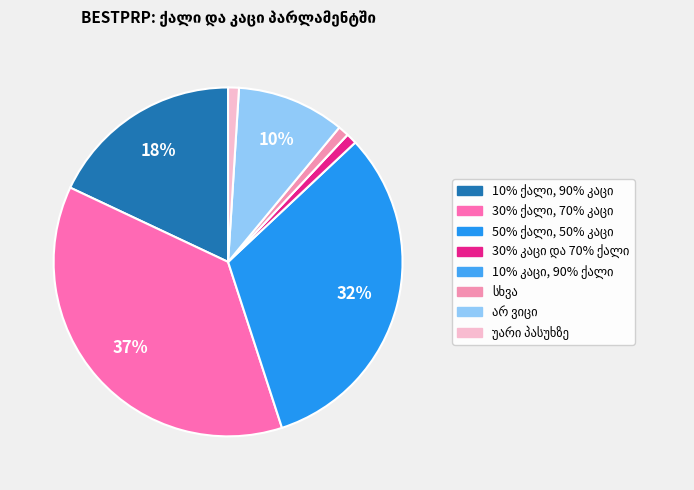

Which slice is the largest?

30% ქალი, 70% კაცი